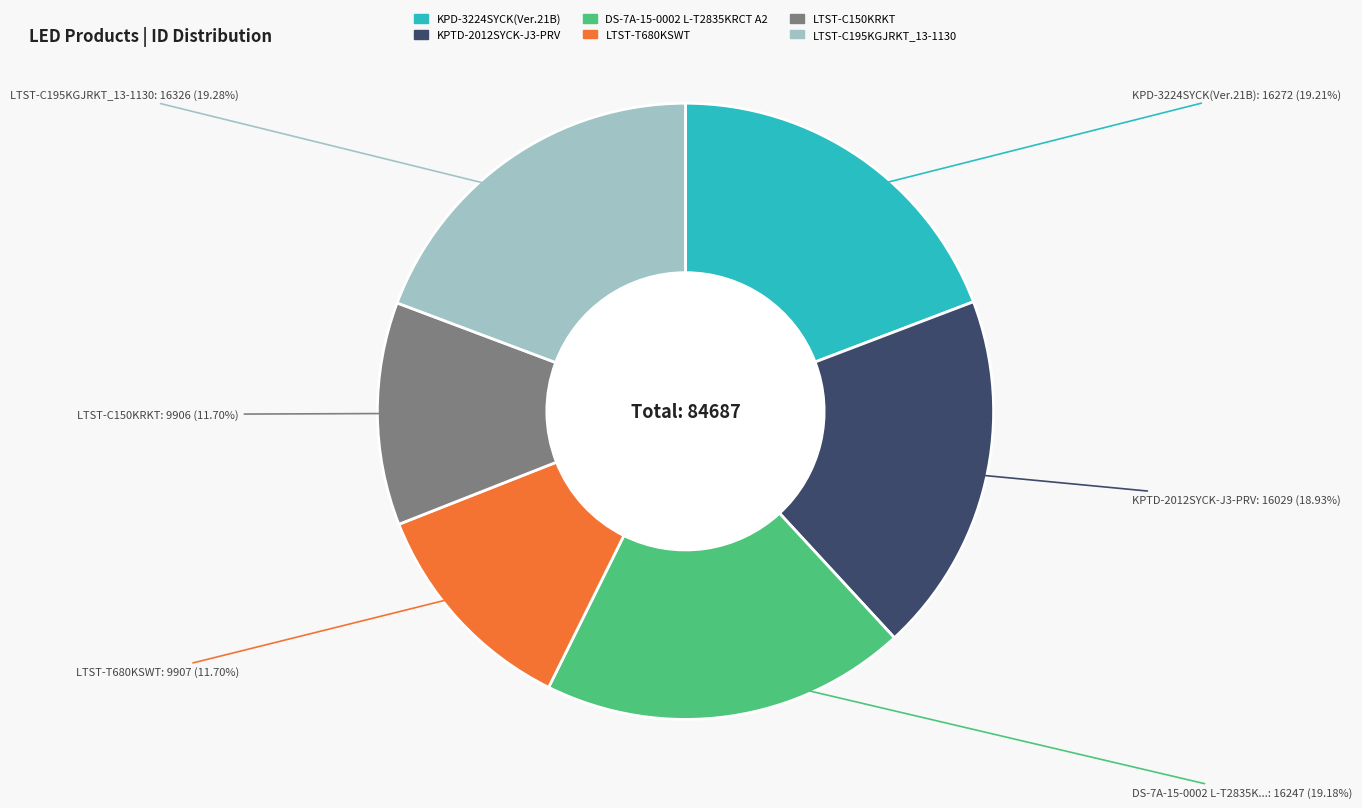

Is it true that DS-7A-15-0002 L-T2835KRCT A2 is 19% of the pie?

True